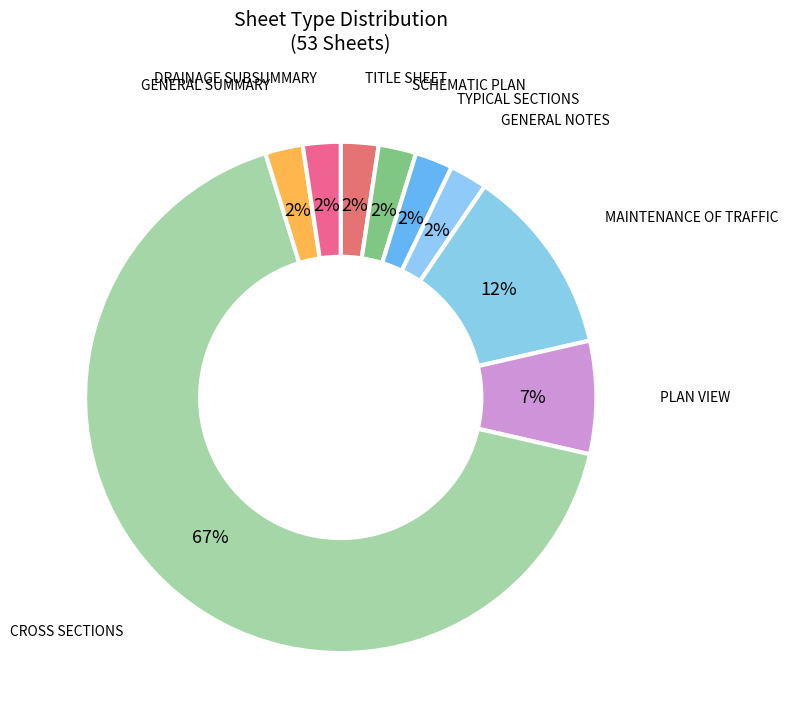

Which slice is the largest?

CROSS SECTIONS